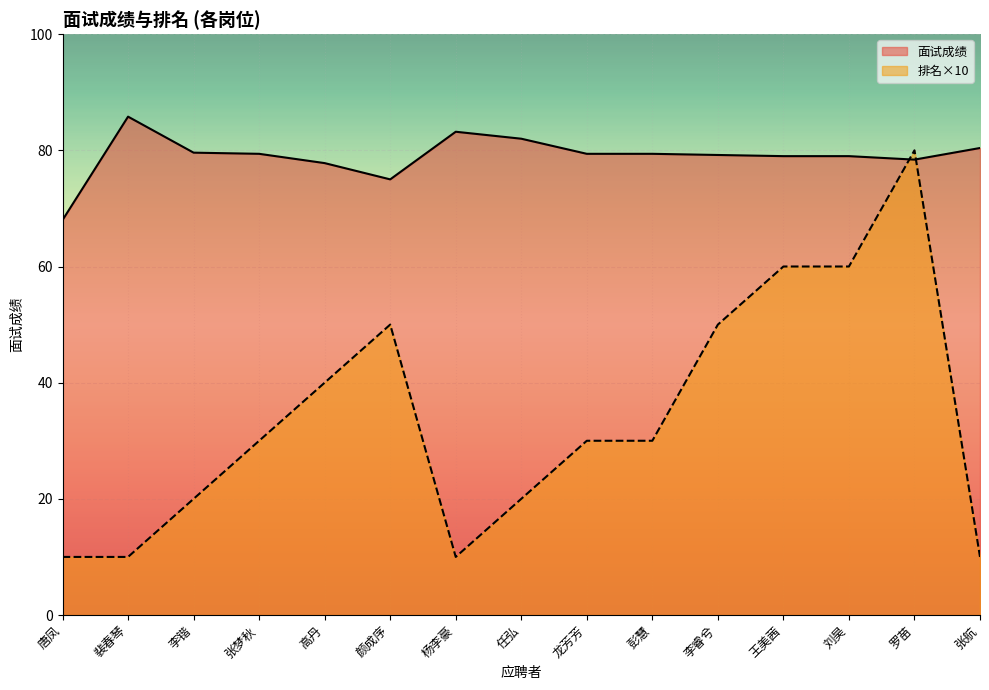

Is it true that 排名 equals 10.9 at 龙芳芳?

False